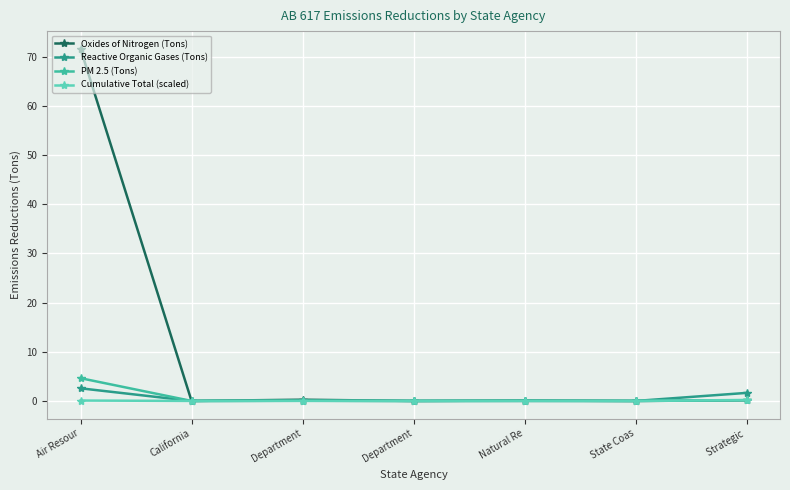

How many data points does each series have?

7